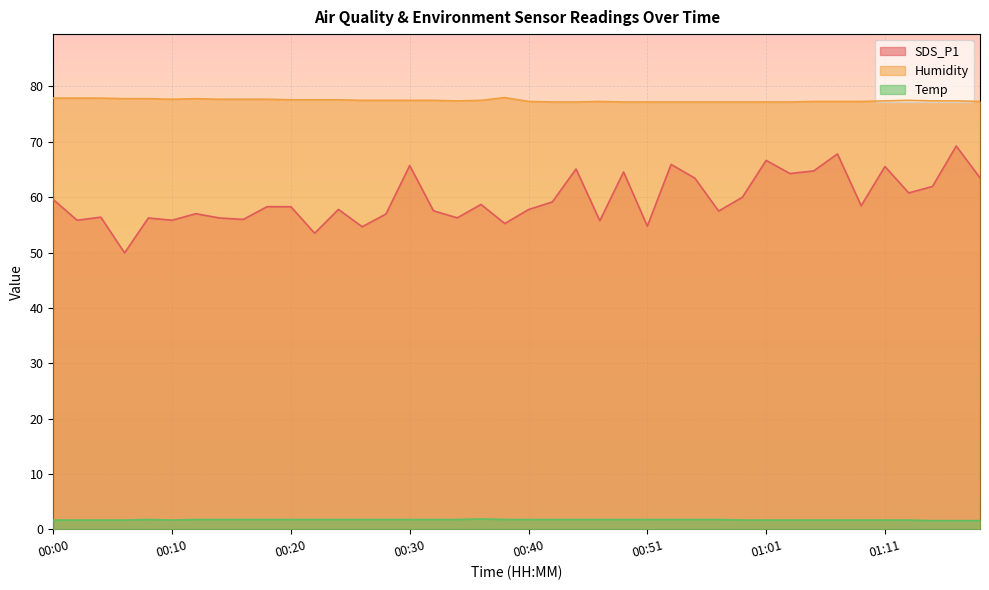

Rank the series by their average value, from highest to lowest.

Humidity, SDS_P1, Temp